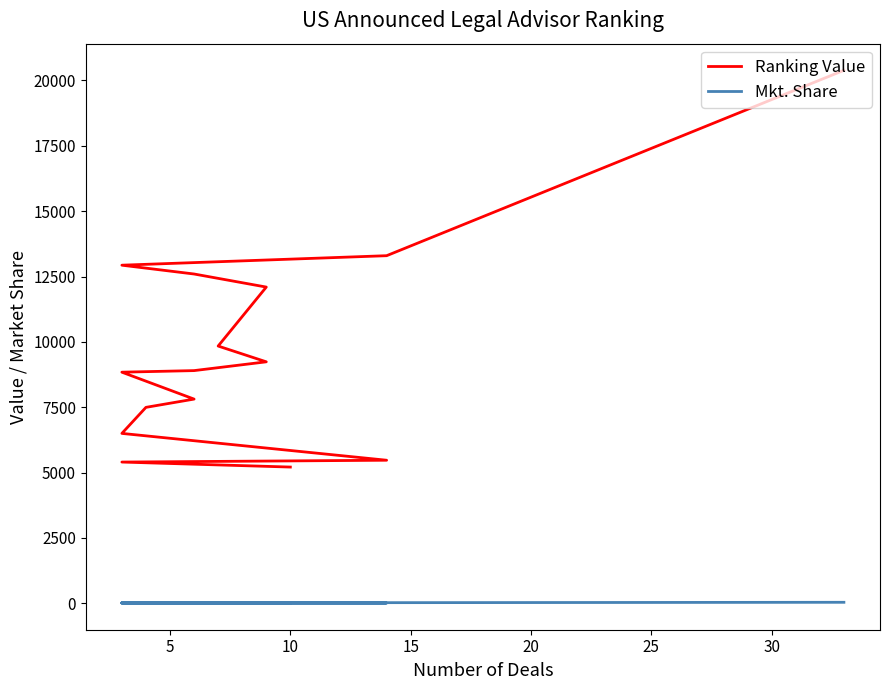

Is it true that Mkt. Share equals 6.8 at 11?

False